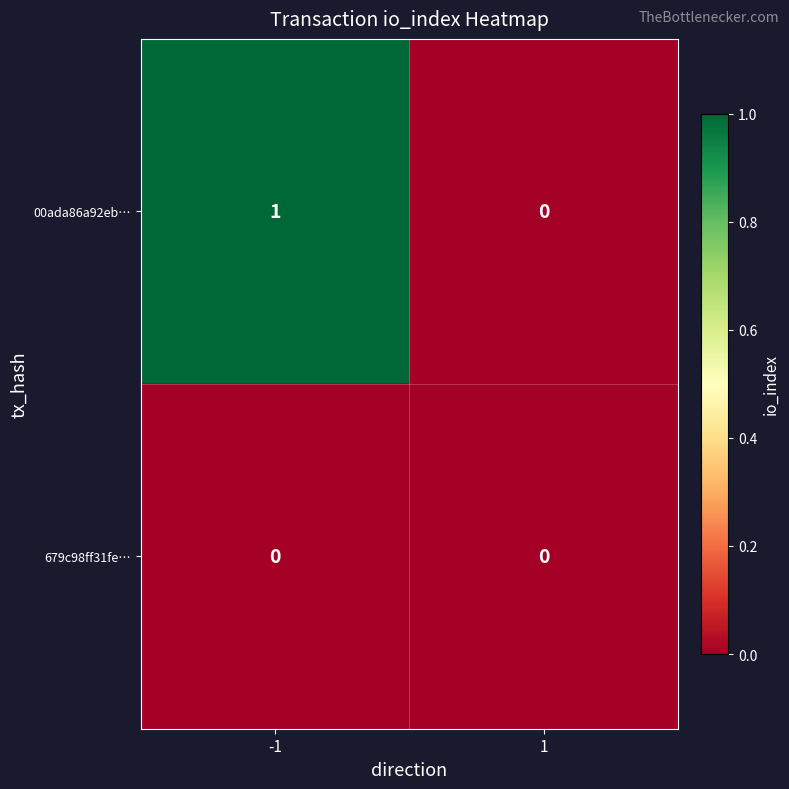

Reading left to right, extract all data points from this chart.

00ada86a92eb…: 1	0
679c98ff31fe…: 0	0